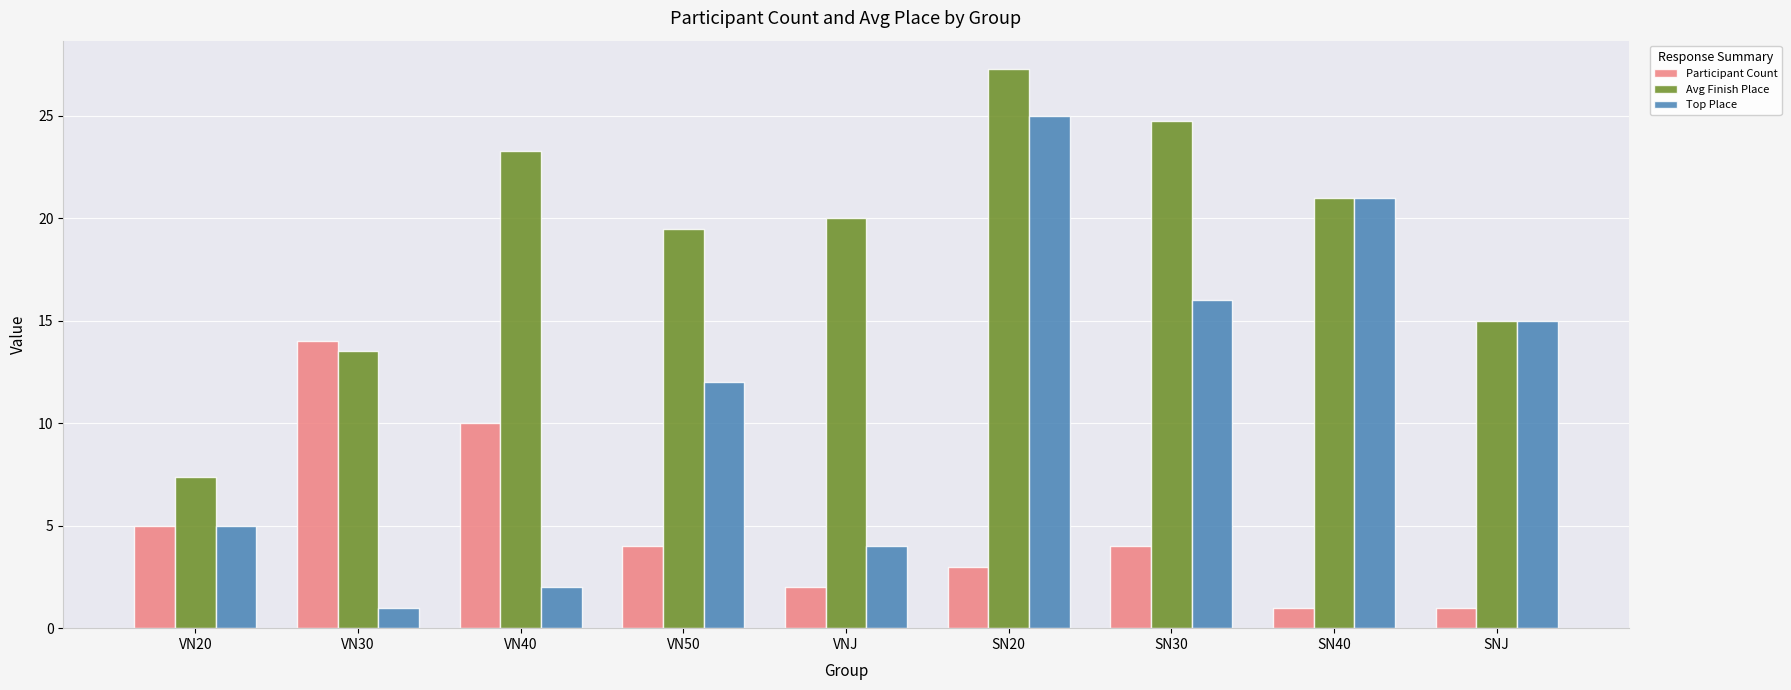

What are all the series names shown in the legend?

Participant Count, Avg Finish Place, Top Place